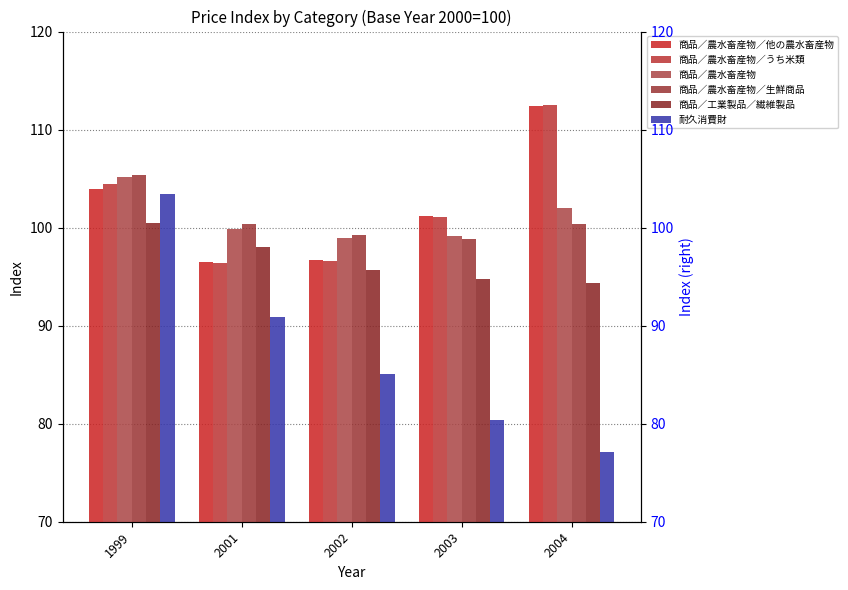

Which series has the largest total across all categories?

商品／農水畜産物／うち米類